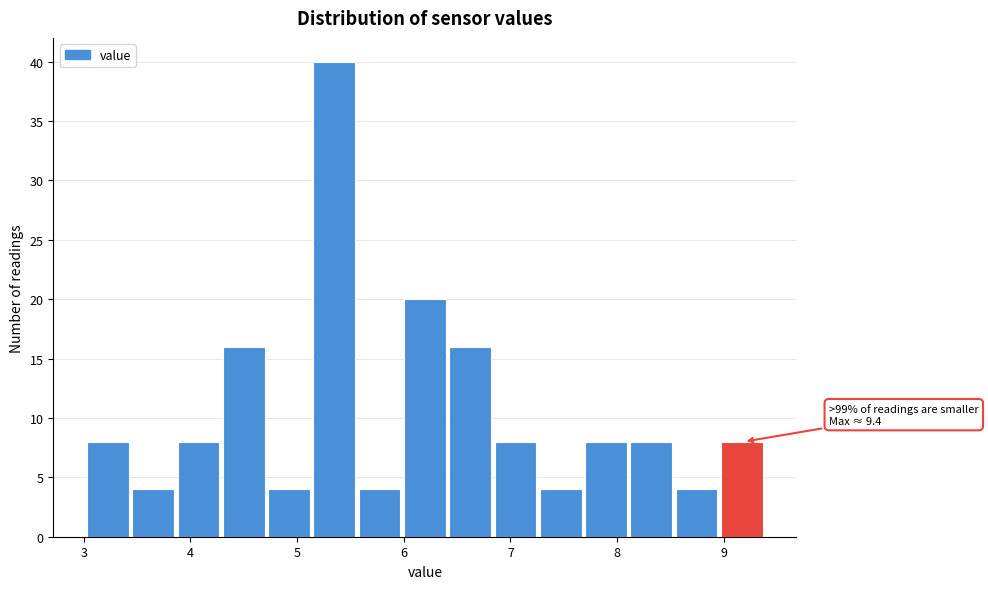

Over which range of the x-axis is the bar tallest?

5.2 to 5.6